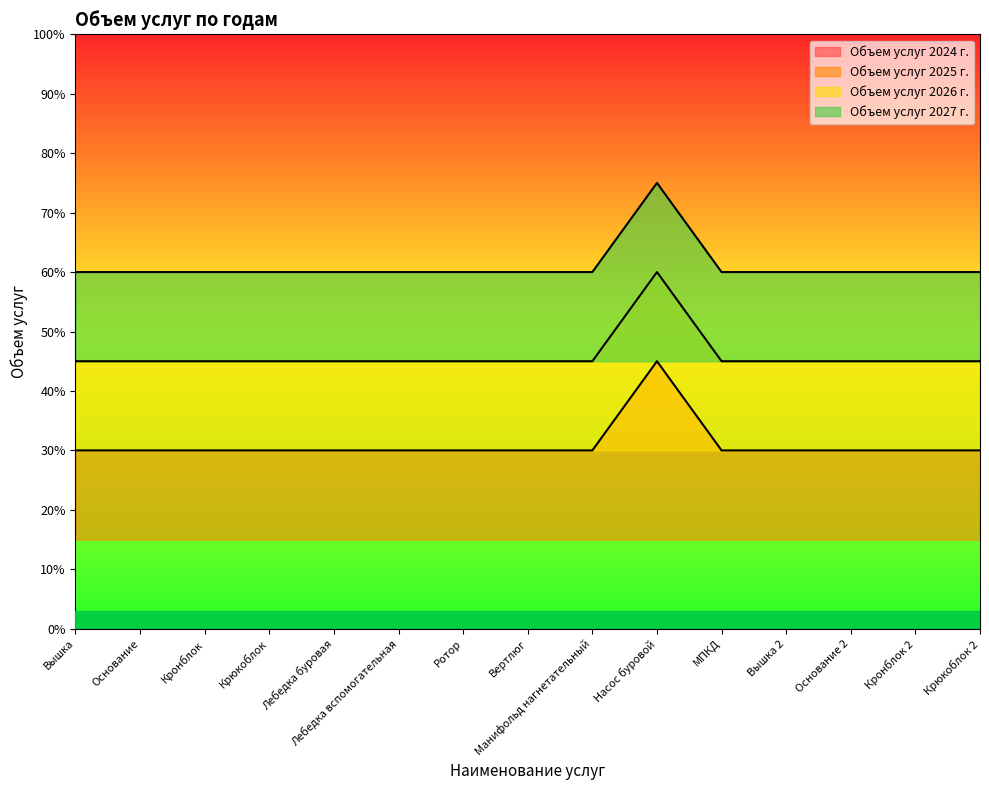

Which label corresponds to the smallest value in the chart?

Вышка